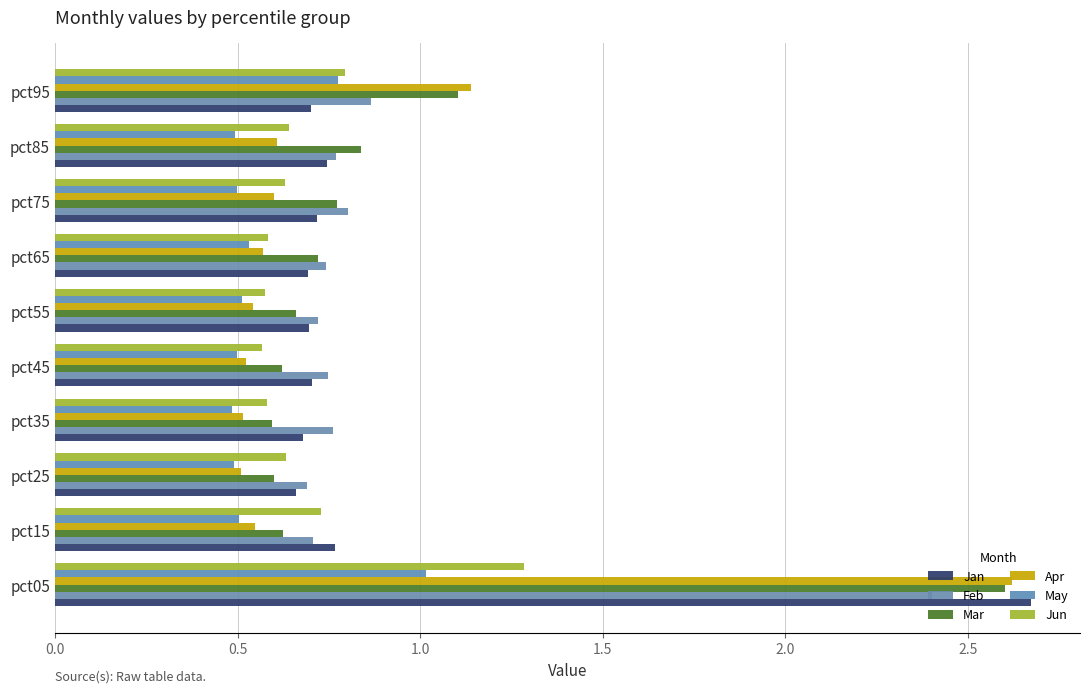

Reading left to right, extract all data points from this chart.

Jan: 2.7	0.8	0.7	0.7	0.7	0.7	0.7	0.7	0.7	0.7
Feb: 2.4	0.7	0.7	0.8	0.7	0.7	0.7	0.8	0.8	0.9
Mar: 2.6	0.6	0.6	0.6	0.6	0.7	0.7	0.8	0.8	1.1
Apr: 2.6	0.5	0.5	0.5	0.5	0.5	0.6	0.6	0.6	1.1
May: 1.0	0.5	0.5	0.5	0.5	0.5	0.5	0.5	0.5	0.8
Jun: 1.3	0.7	0.6	0.6	0.6	0.6	0.6	0.6	0.6	0.8